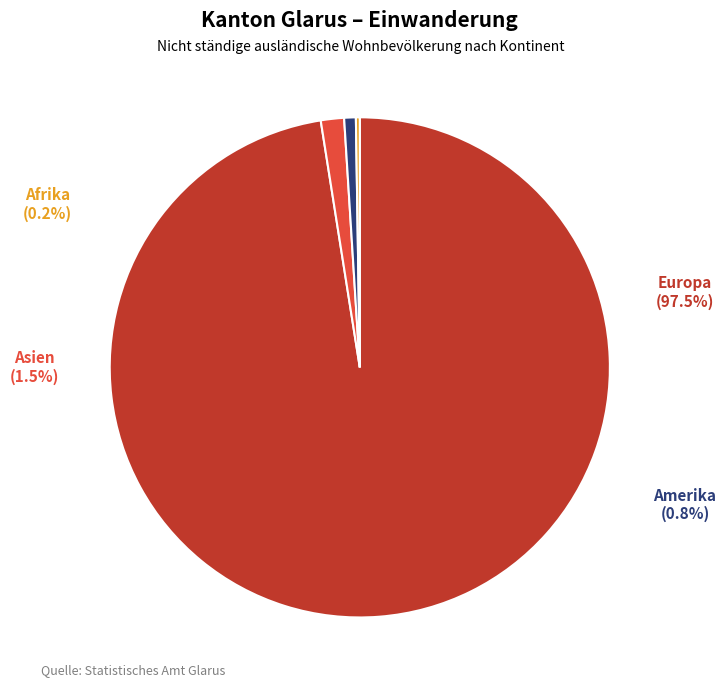

Which slice is the largest?

Europa